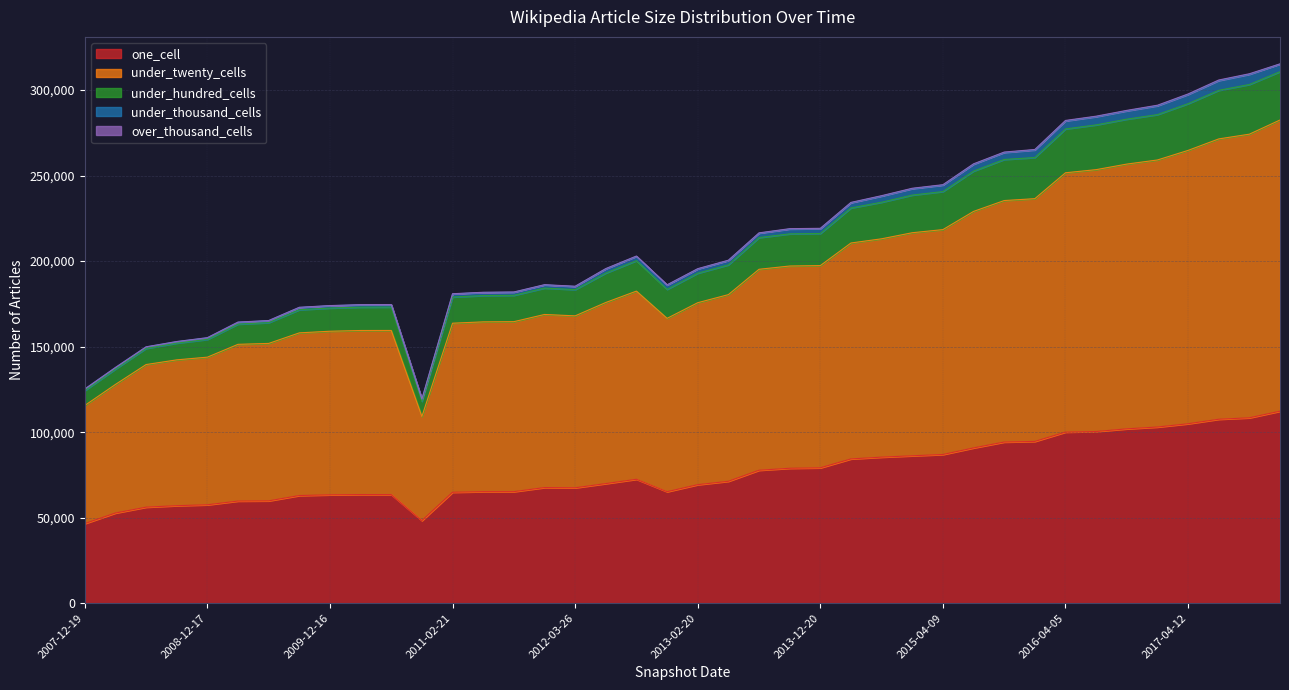

Reading left to right, what are all the values shown in this chart?

one_cell: 46524	52706	56133	57003	57518	59704	59817	62936	63341	63508	63494	48264	64848	65203	65201	67594	67458	69908	72445	65171	69279	71259	77720	78874	79130	84342	85381	86177	86923	90768	94211	94566	100021	100360	101927	102987	104902	107535	108379	112244
under_twenty_cells: 115596	127898	139523	142263	143844	151347	151872	158049	159003	159427	159451	109169	163702	164478	164596	168802	167992	175810	182464	166535	175683	180409	195226	197134	197379	210599	213048	216596	218424	229059	235411	236514	251653	253482	256731	259135	264740	271450	274226	282515
under_hundred_cells: 125234	137807	149876	152984	155230	164353	165252	172996	174006	174531	174582	119377	180933	181785	181954	186217	185306	195644	202972	186159	195591	200528	216523	218969	219182	234340	238275	242609	244694	256887	263766	265283	282262	284752	288147	291157	297747	305897	309558	315336